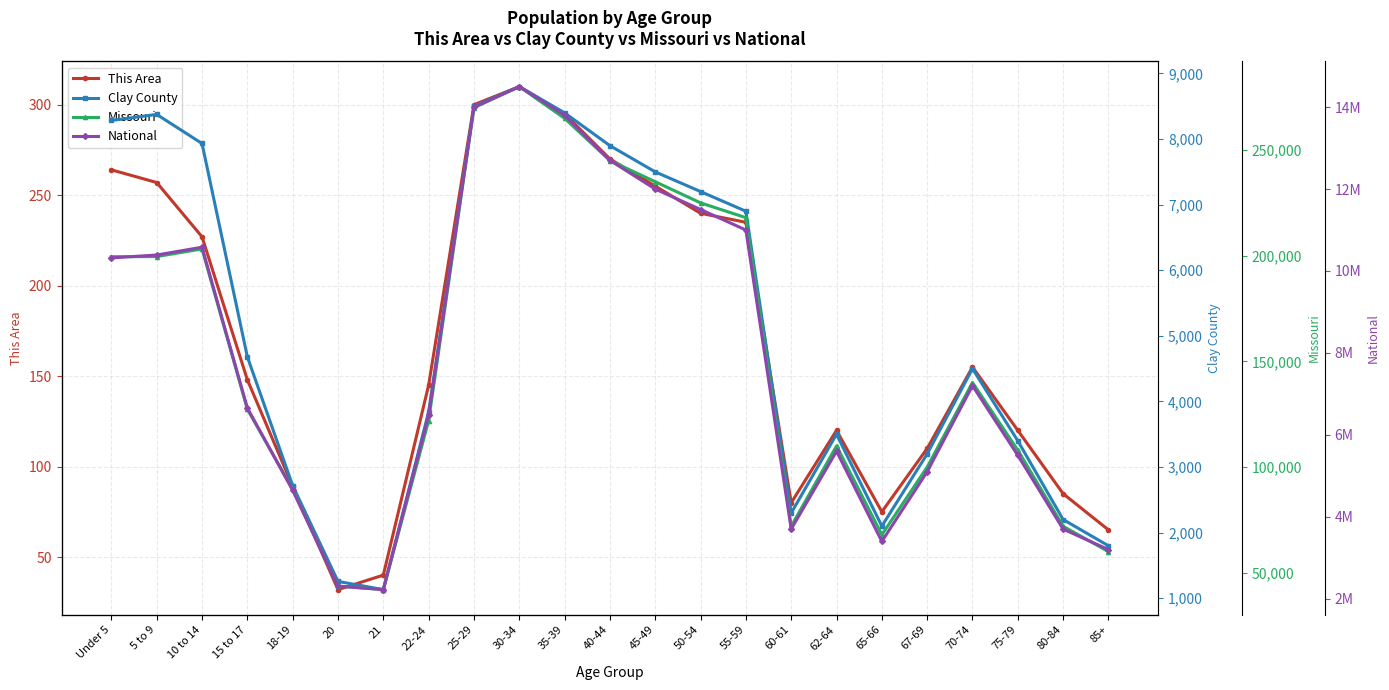

True or false: Missouri and National cross at least once.

False